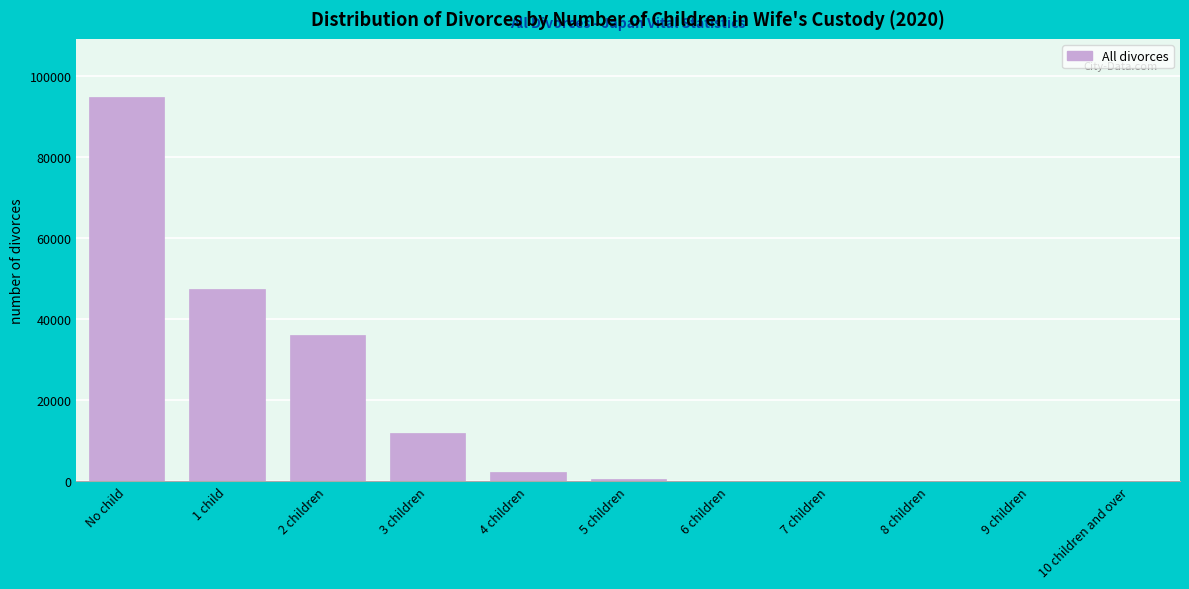

Which category has the highest value across all series?

No child